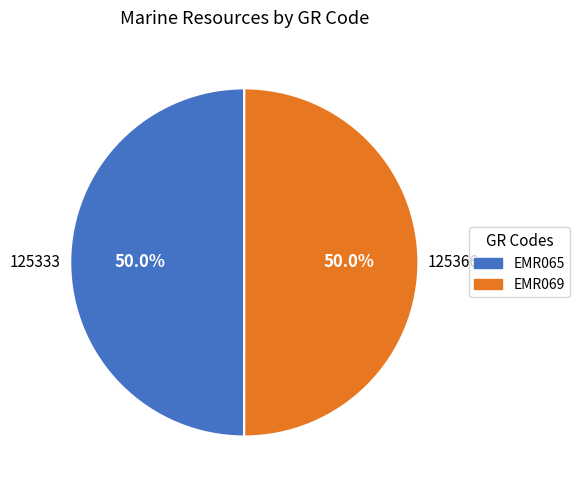

To the nearest percent, what portion does EMR065 represent?

50%